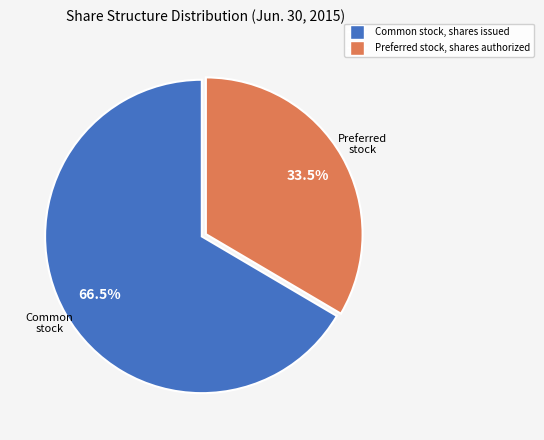

Count the number of slices in the pie.

2